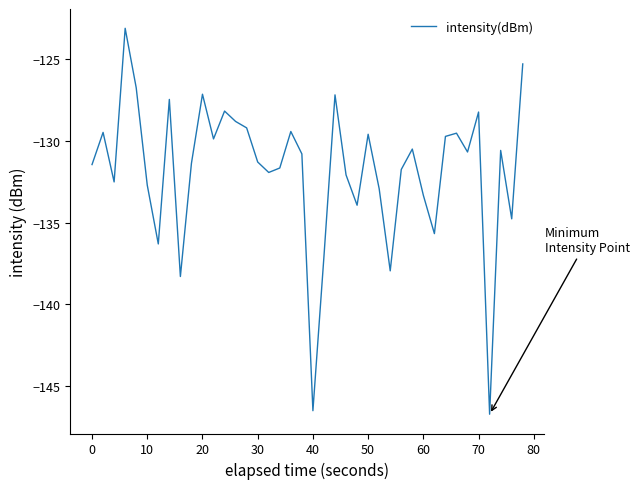

How many lines are shown in the chart?

1